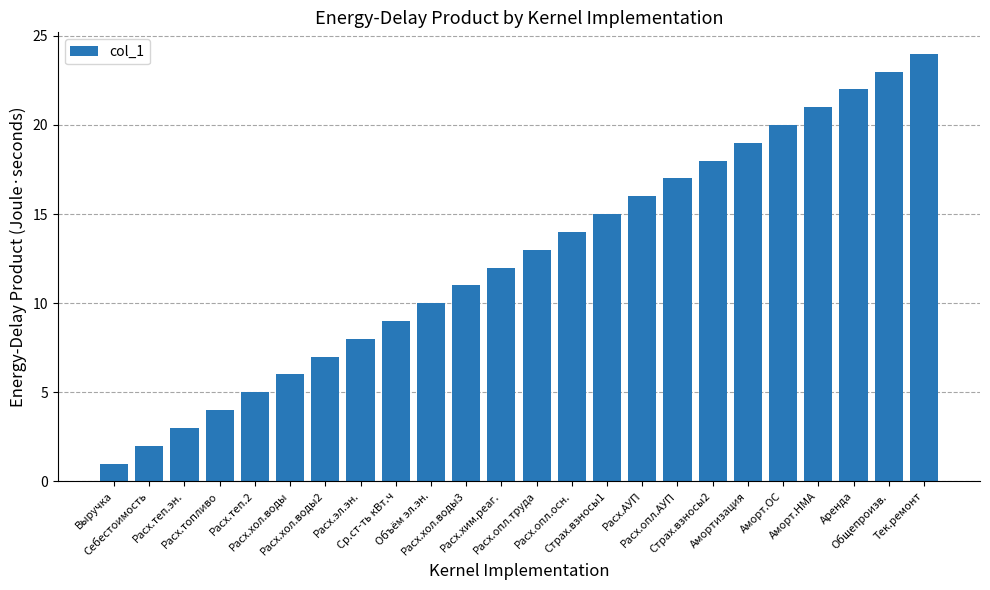

The value at Ср.ст-ть кВт.ч is 14. True or false?

False